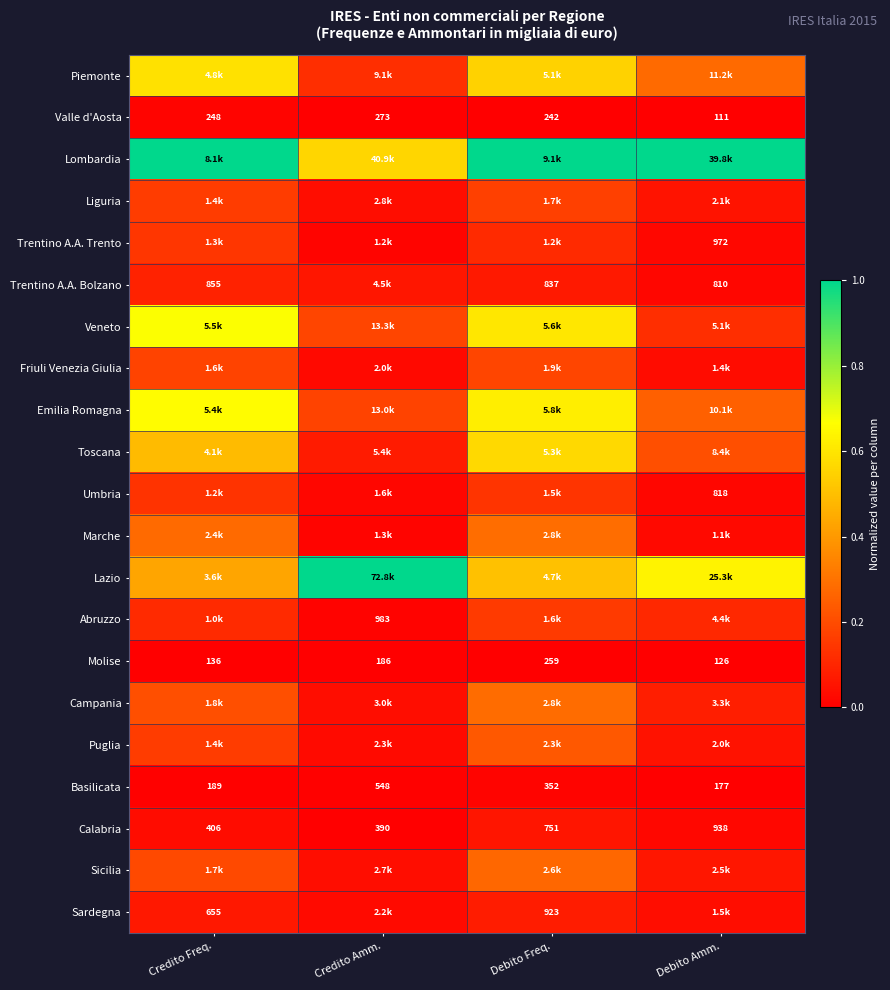

At which label is Calabria closest to 664?

Debito Freq.